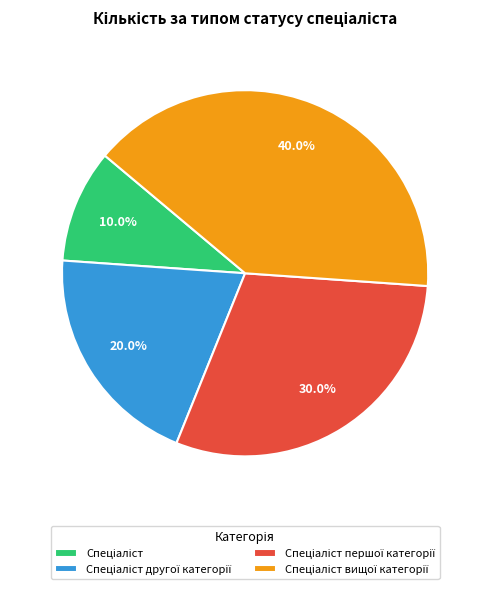

Count the number of slices in the pie.

4